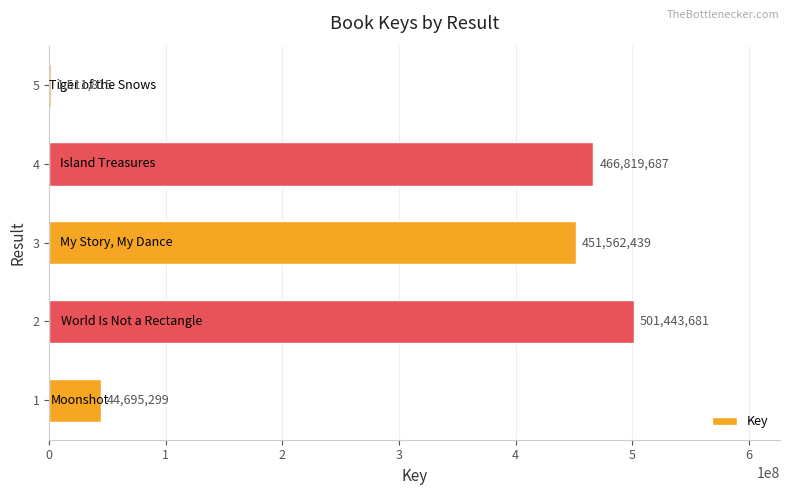

The value at 1 is 66086987. True or false?

False